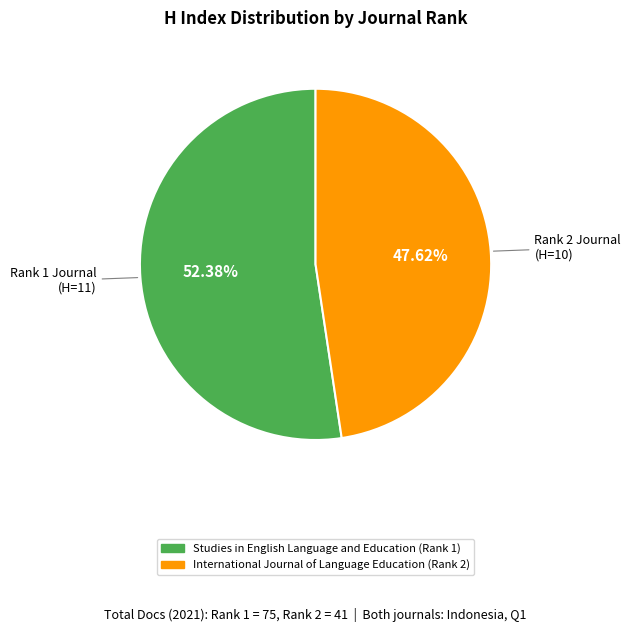

To the nearest percent, what is the average slice percentage?

50%